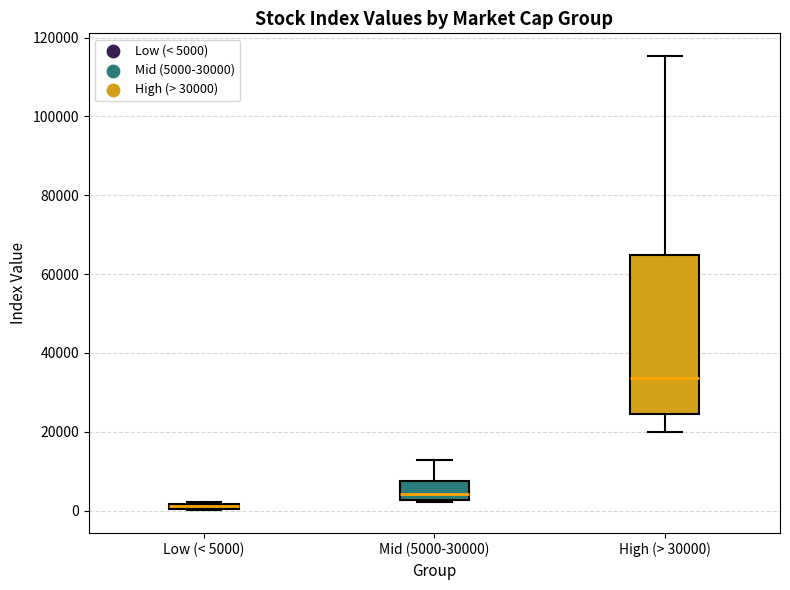

Which box's median line is the highest?

High (> 30000)